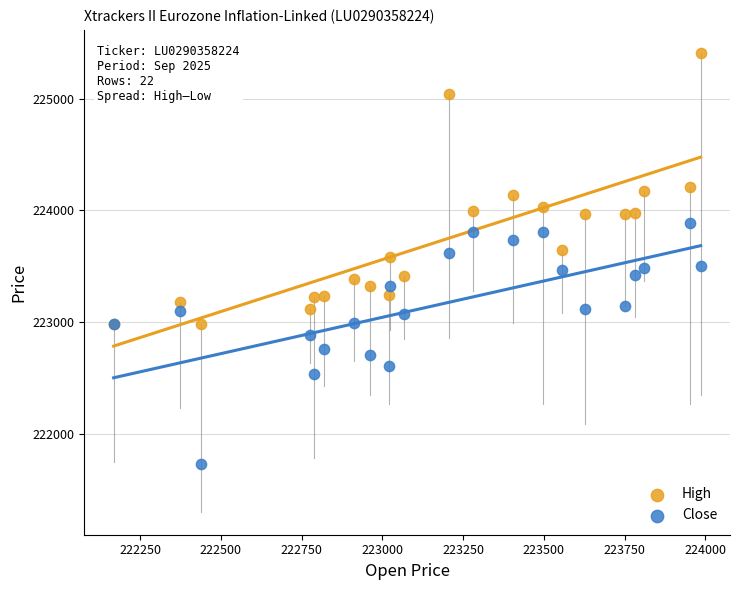

Which series reaches the maximum Y coordinate?

High